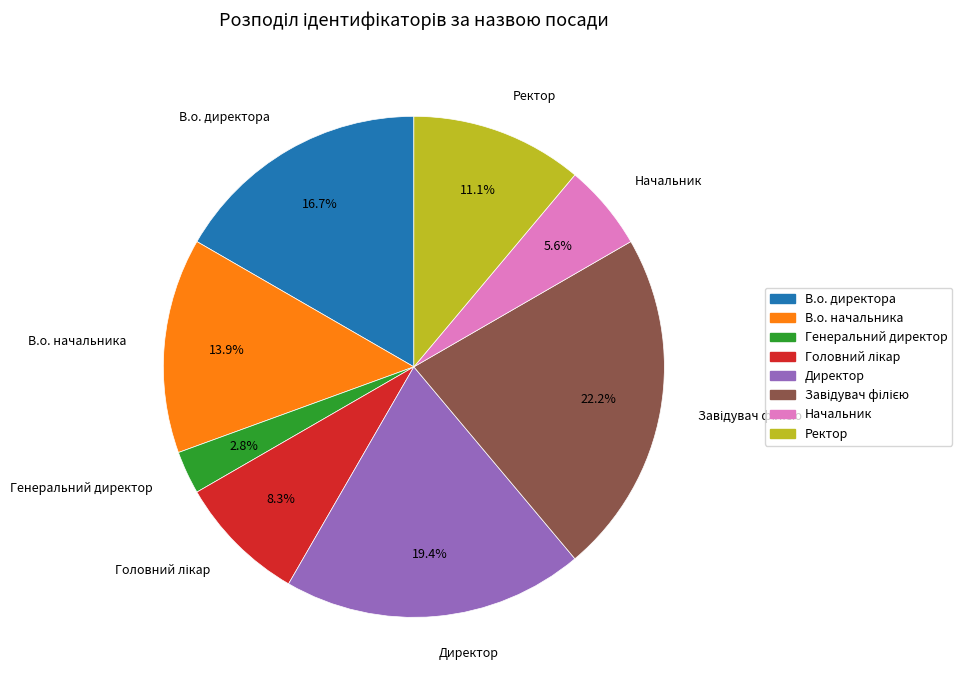

Which category has the smallest portion of the pie?

Генеральний директор